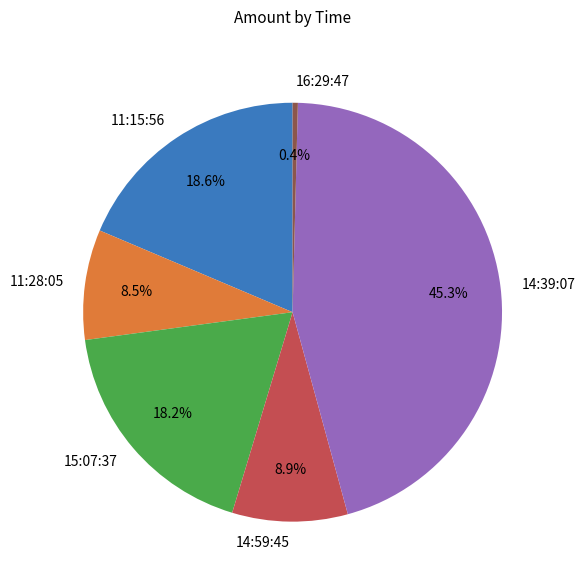

Approximately how many times larger is the value at 14:59:45 compared to 11:28:05?

1.0